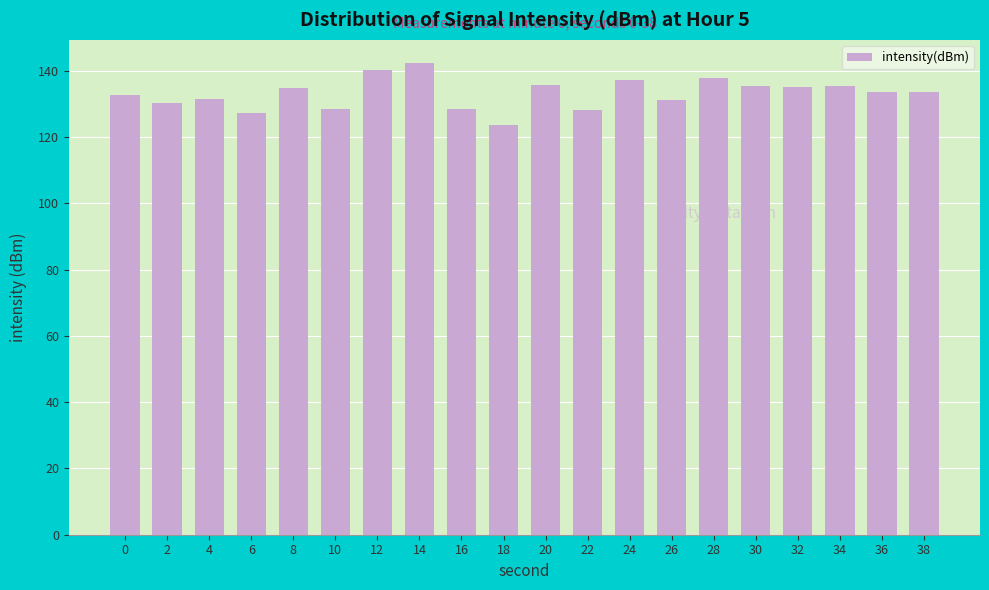

What is the approximate value at 12?

140.2